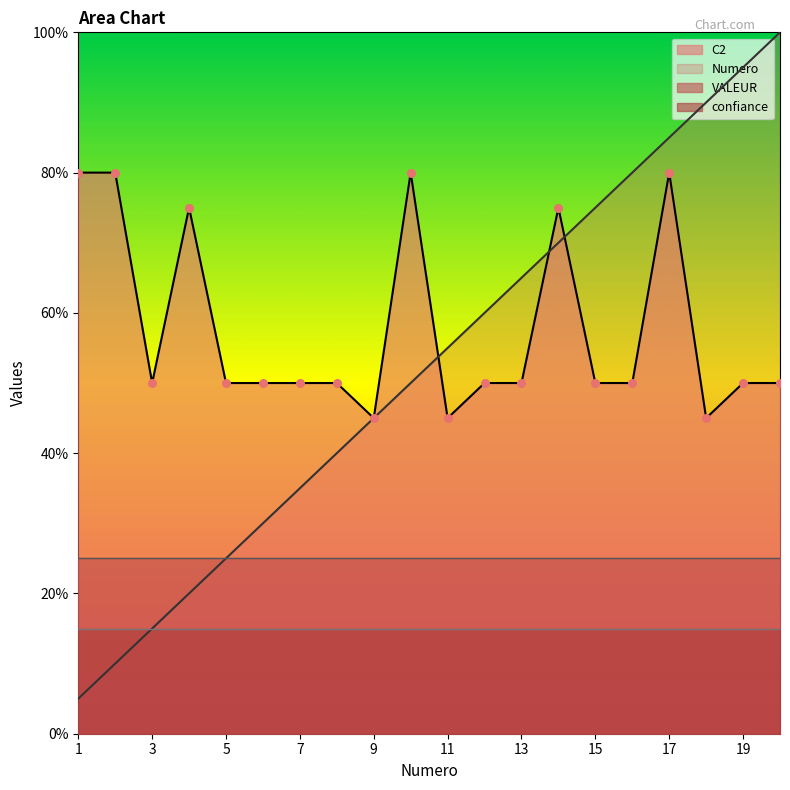

Which series has the largest total across all categories?

C2